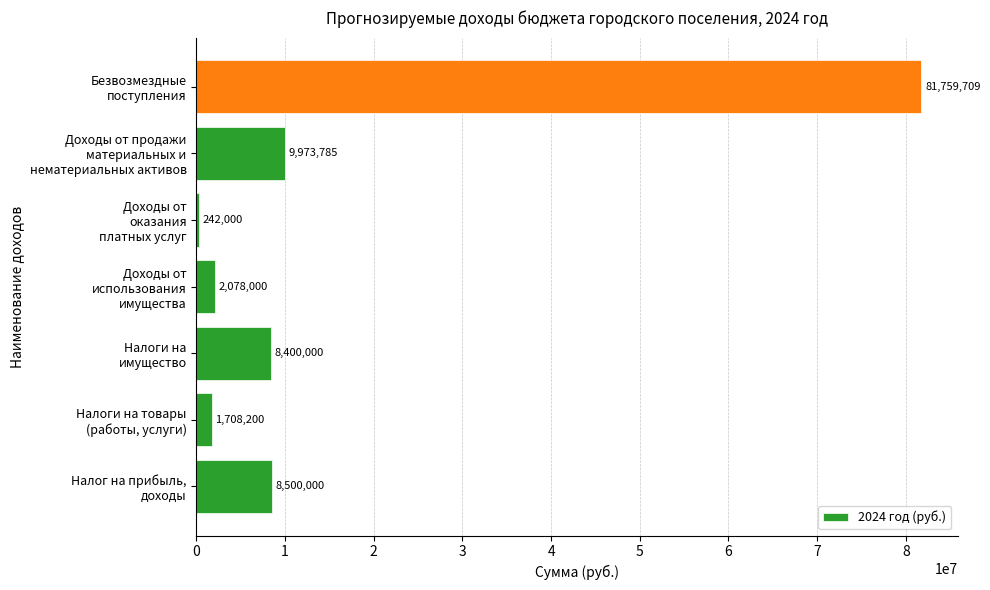

What is the greatest value displayed?

81759709.0